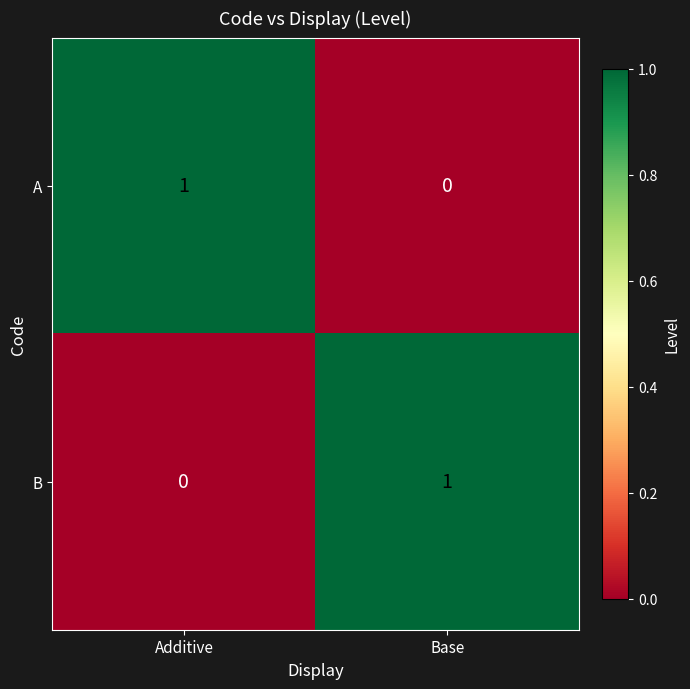

Is it true that B equals 1 at Base?

True